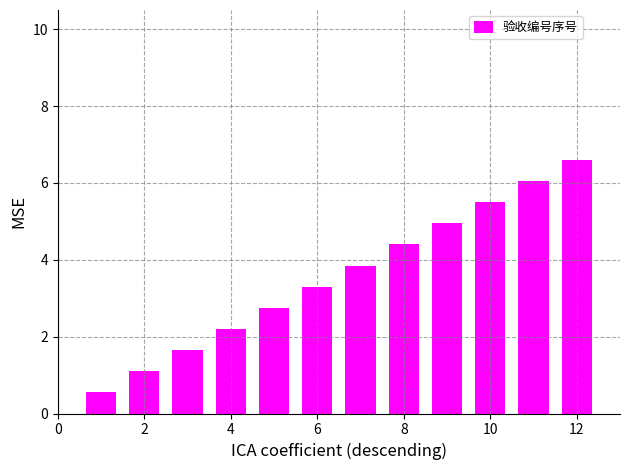

What is the average value?

3.6